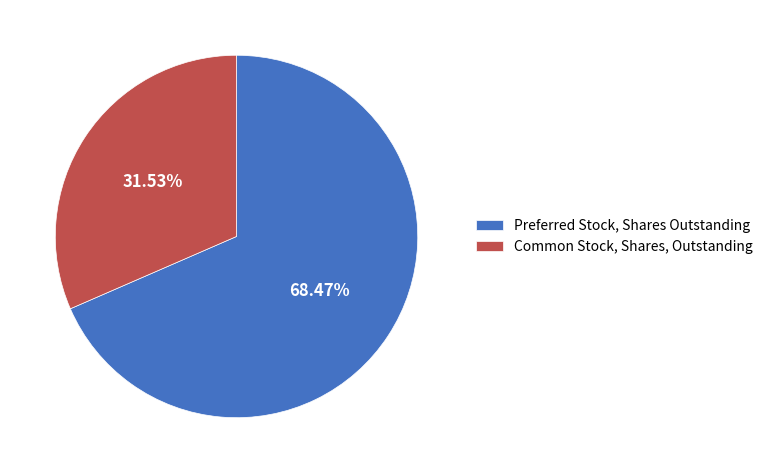

Which slice represents more than half of the pie?

Preferred Stock, Shares Outstanding